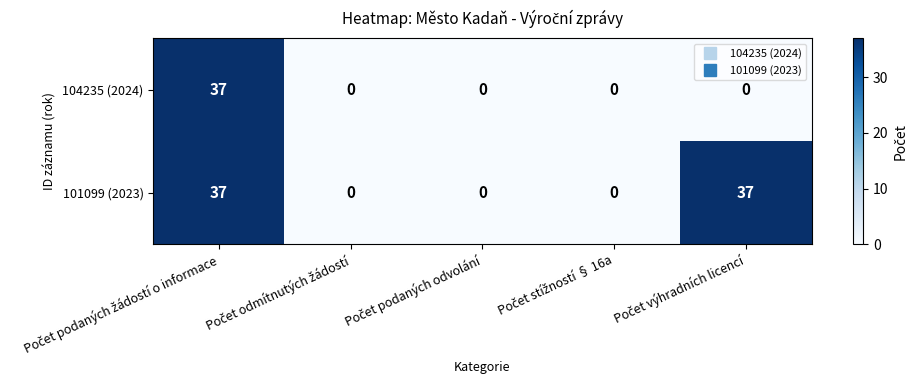

What is the maximum value shown in the chart?

37